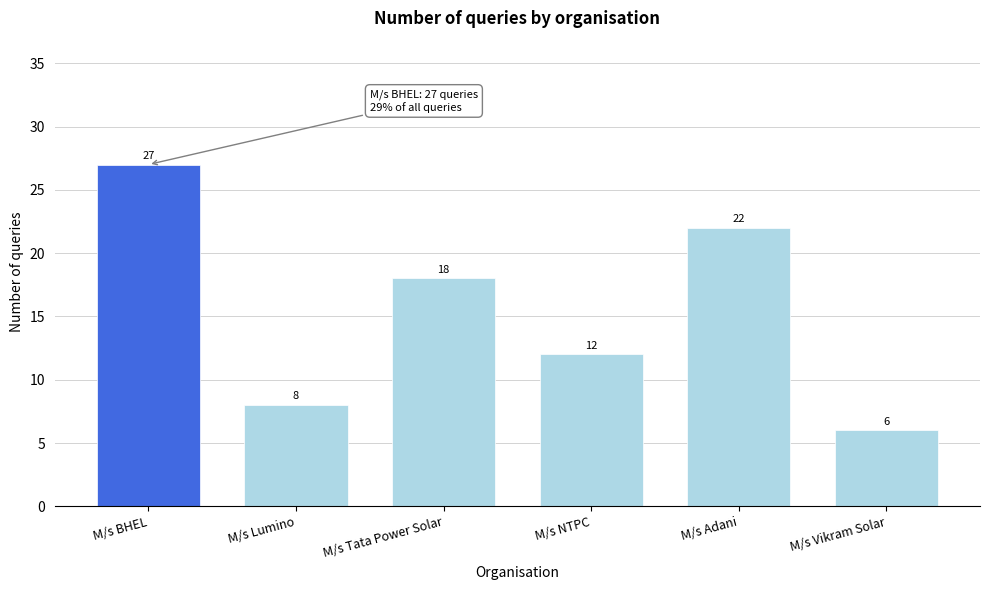

Reading right to left, list all the values displayed in this chart.

M/s Vikram Solar=6	M/s Adani=22	M/s NTPC=12	M/s Tata Power Solar=18	M/s Lumino=8	M/s BHEL=27